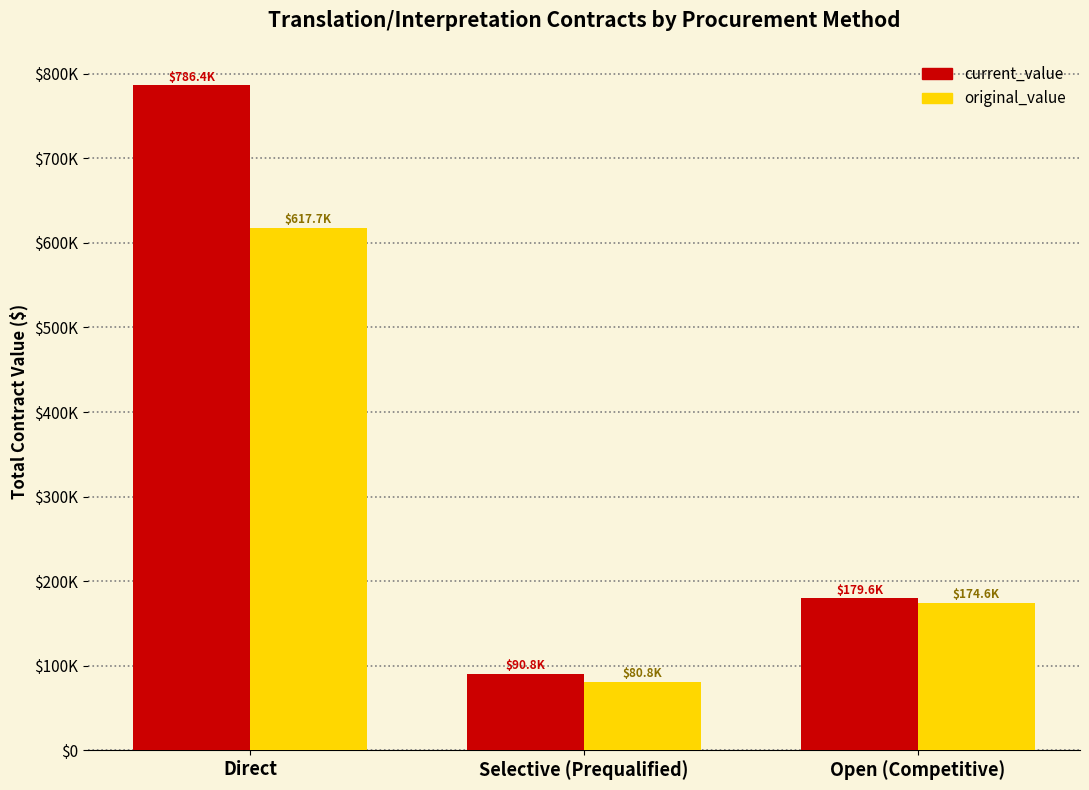

What are all the series names shown in the legend?

current_value, original_value